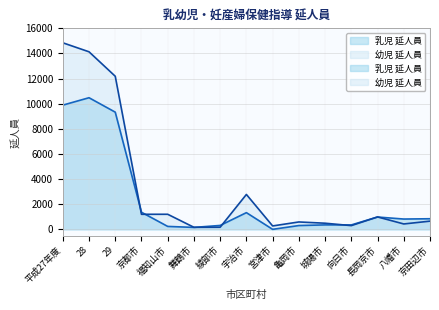

How many distinct data groups are displayed?

2